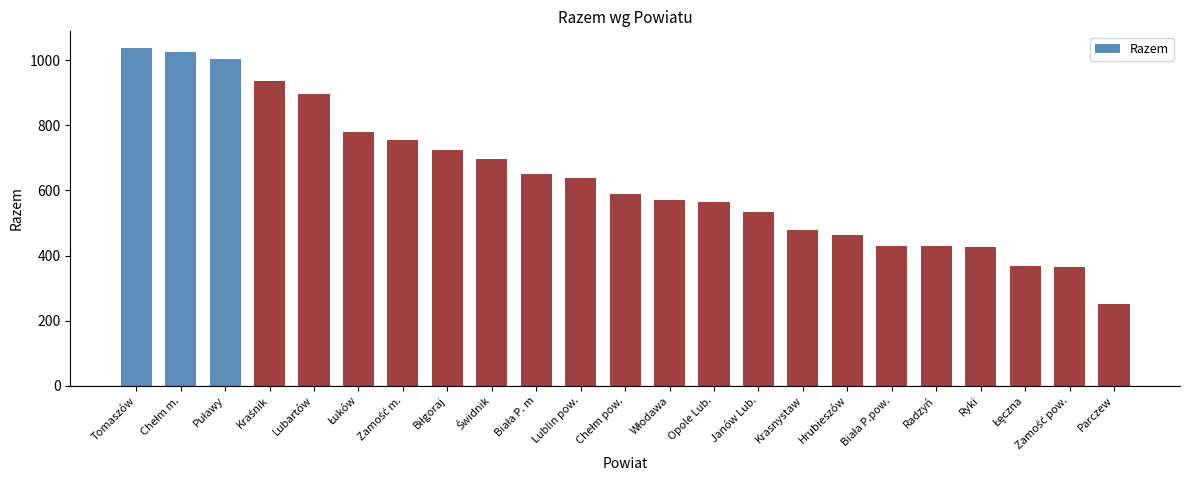

How many bars are there in total?

23